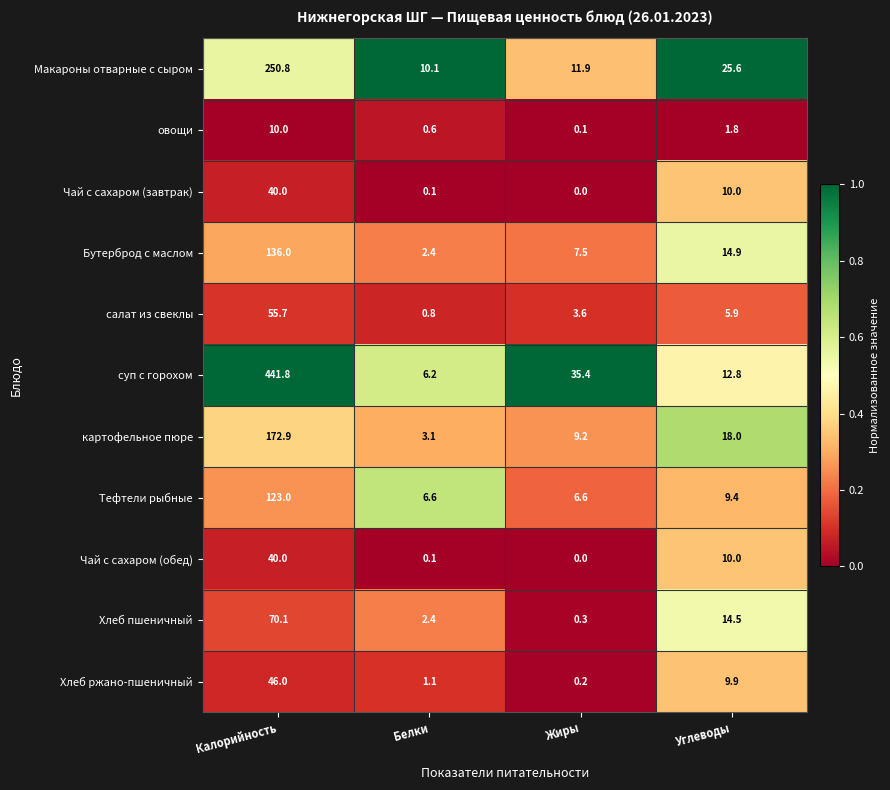

What is the average value of the Чай с сахаром (обед) series?

12.5